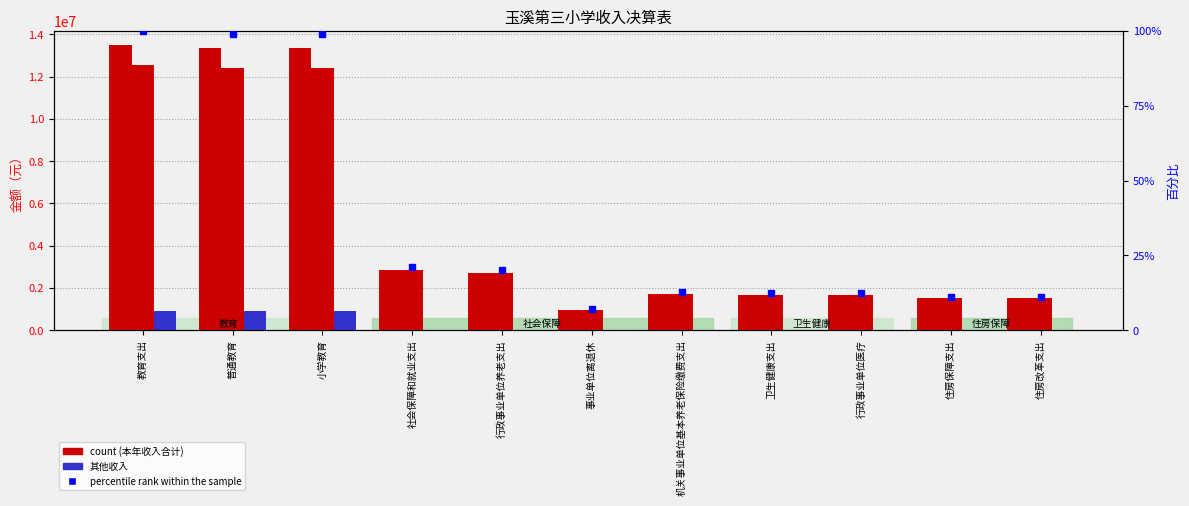

Reading left to right, extract all data points from this chart.

本年收入合计: 教育支出=13490346.4	普通教育=13333546.4	小学教育=13333546.4	社会保障和就业支出=2839588.9	行政事业单位养老支出=2719080.9	事业单位离退休=938040.0	机关事业单位基本养老保险缴费支出=1733205.4	卫生健康支出=1666418.6	行政事业单位医疗=1666418.6	住房保障支出=1515833.0	住房改革支出=1515833.0
财政拨款收入: 教育支出=12566627.4	普通教育=12409827.4	小学教育=12409827.4	社会保障和就业支出=2839588.9	行政事业单位养老支出=2719080.9	事业单位离退休=938040.0	机关事业单位基本养老保险缴费支出=1733205.4	卫生健康支出=1666418.6	行政事业单位医疗=1666418.6	住房保障支出=1515833.0	住房改革支出=1515833.0
其他收入: 教育支出=923719.0	普通教育=923719.0	小学教育=923719.0	社会保障和就业支出=0.0	行政事业单位养老支出=0.0	事业单位离退休=0.0	机关事业单位基本养老保险缴费支出=0.0	卫生健康支出=0.0	行政事业单位医疗=0.0	住房保障支出=0.0	住房改革支出=0.0
percentile rank within the sample: 教育支出=100.0	普通教育=98.8	小学教育=98.8	社会保障和就业支出=21.0	行政事业单位养老支出=20.2	事业单位离退休=7.0	机关事业单位基本养老保险缴费支出=12.8	卫生健康支出=12.4	行政事业单位医疗=12.4	住房保障支出=11.2	住房改革支出=11.2